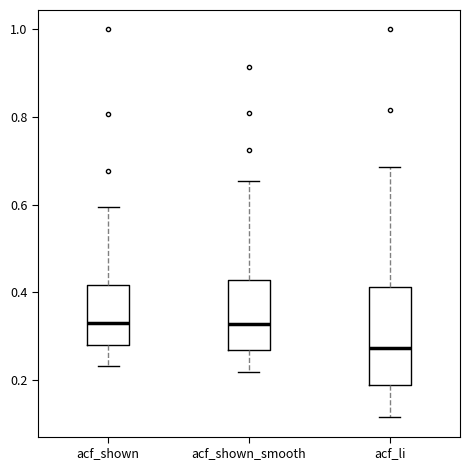

Reading left to right, read every box against the y-axis: the position of its median line, the range the box covers, and the ends of its whiskers. The values are not printed on the chart, so give them approximately, as read against the axis.

acf_shown: median 0.34, box 0.28 to 0.42, whiskers 0.24 to 0.60
acf_shown_smooth: median 0.32, box 0.26 to 0.42, whiskers 0.22 to 0.66
acf_li: median 0.28, box 0.18 to 0.42, whiskers 0.12 to 0.68